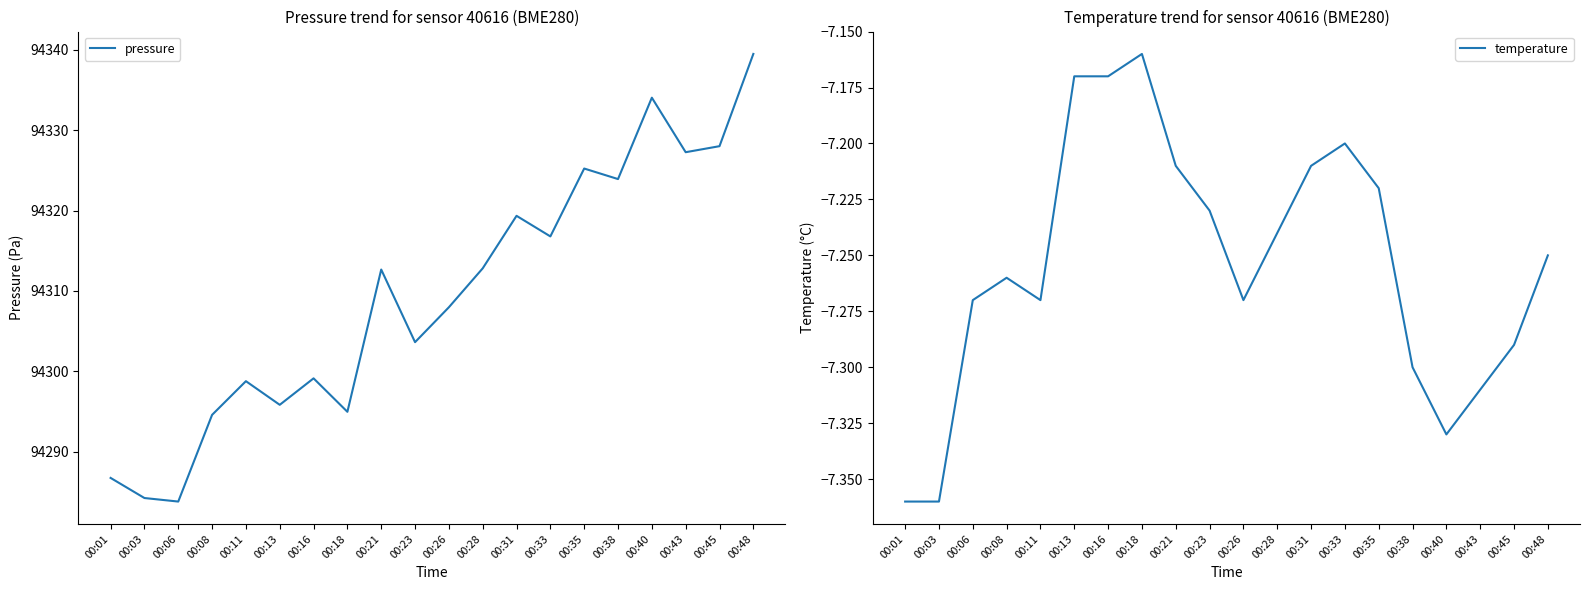

At which category does temperature reach its first local valley?

00:11